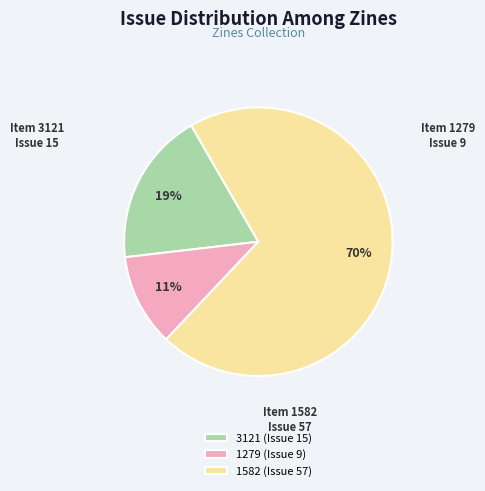

What is the ratio of the value at 1279 (Issue 9) to the value at 3121 (Issue 15)?

0.6